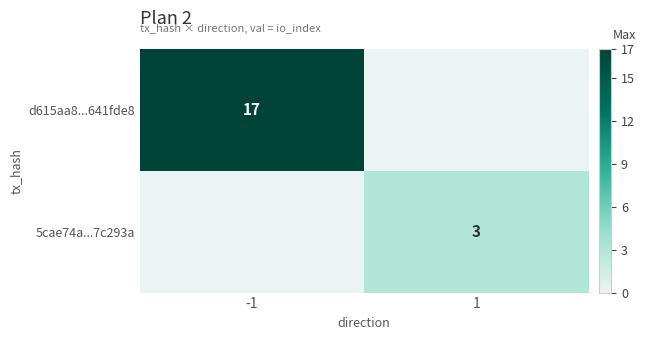

The d615aa8...641fde8 series shows 27 at -1. True or false?

False